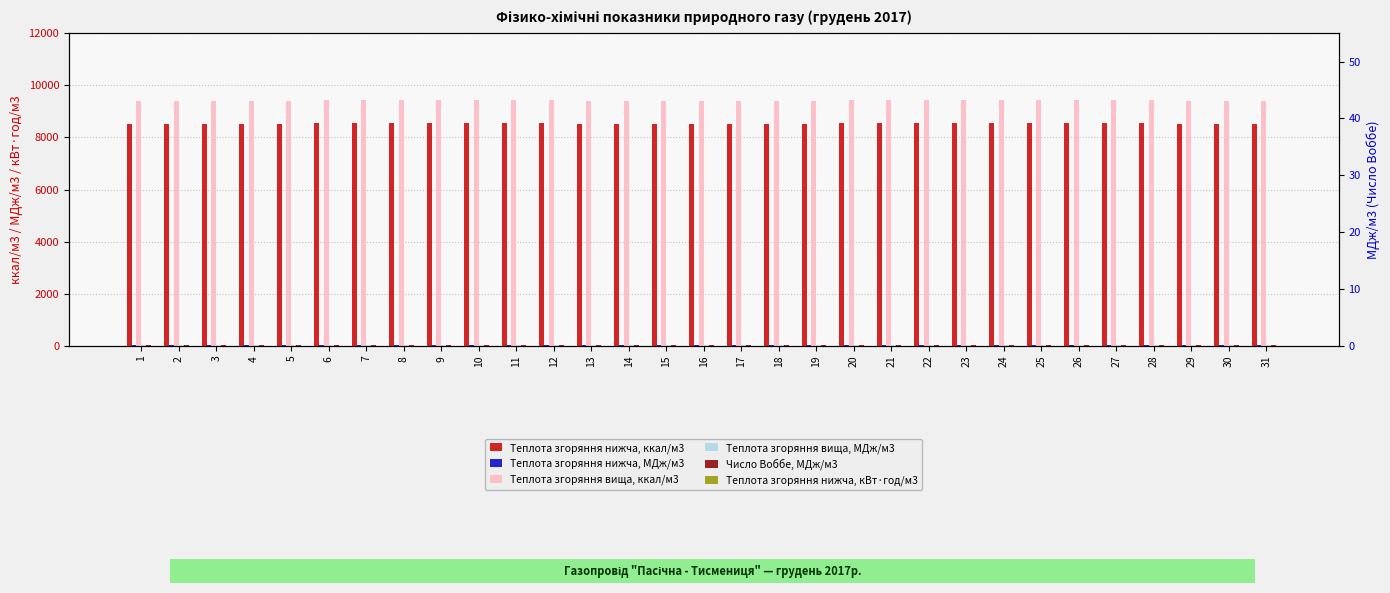

Reading right to left, list all the values displayed in this chart.

Теплота згоряння нижча, ккал/м3: 8500.6	8500.6	8500.6	8537.9	8537.9	8537.9	8537.9	8537.9	8537.9	8537.9	8537.9	8537.9	8496.5	8496.5	8496.5	8496.5	8496.5	8496.5	8496.5	8541.5	8541.5	8541.5	8541.5	8541.5	8541.5	8541.5	8502.2	8502.2	8502.2	8502.2	8502.2
Теплота згоряння нижча, МДж/м3: 35.6	35.6	35.6	35.7	35.7	35.7	35.7	35.7	35.7	35.7	35.7	35.7	35.6	35.6	35.6	35.6	35.6	35.6	35.6	35.8	35.8	35.8	35.8	35.8	35.8	35.8	35.6	35.6	35.6	35.6	35.6
Теплота згоряння вища, ккал/м3: 9409.4	9409.4	9409.4	9449.7	9449.7	9449.7	9449.7	9449.7	9449.7	9449.7	9449.7	9449.7	9405.6	9405.6	9405.6	9405.6	9405.6	9405.6	9405.6	9453.5	9453.5	9453.5	9453.5	9453.5	9453.5	9453.5	9411.6	9411.6	9411.6	9411.6	9411.6
Теплота згоряння вища, МДж/м3: 39.4	39.4	39.4	39.6	39.6	39.6	39.6	39.6	39.6	39.6	39.6	39.6	39.4	39.4	39.4	39.4	39.4	39.4	39.4	39.6	39.6	39.6	39.6	39.6	39.6	39.6	39.4	39.4	39.4	39.4	39.4
Число Воббе, МДж/м3: 50.4	50.4	50.4	50.6	50.6	50.6	50.6	50.6	50.6	50.6	50.6	50.6	50.5	50.5	50.5	50.5	50.5	50.5	50.5	50.6	50.6	50.6	50.6	50.6	50.6	50.6	50.5	50.5	50.5	50.5	50.5
Теплота згоряння нижча, кВт·год/м3: 9.9	9.9	9.9	9.9	9.9	9.9	9.9	9.9	9.9	9.9	9.9	9.9	9.9	9.9	9.9	9.9	9.9	9.9	9.9	9.9	9.9	9.9	9.9	9.9	9.9	9.9	9.9	9.9	9.9	9.9	9.9